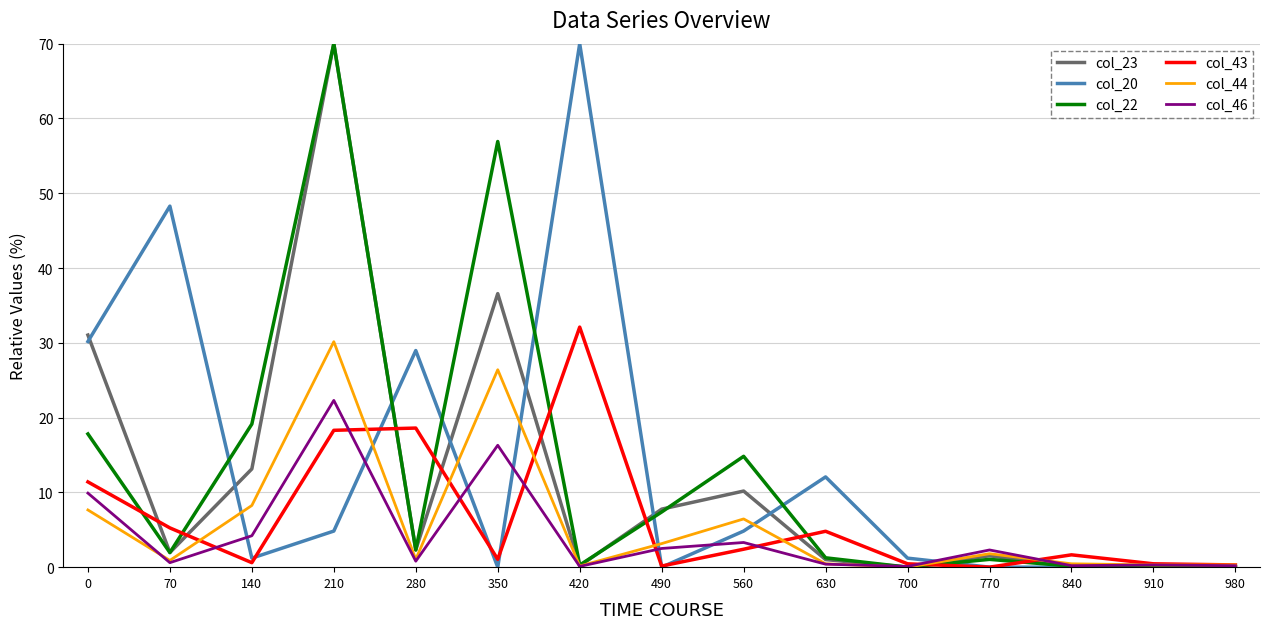

The col_43 series shows 1.1 at 350. True or false?

True